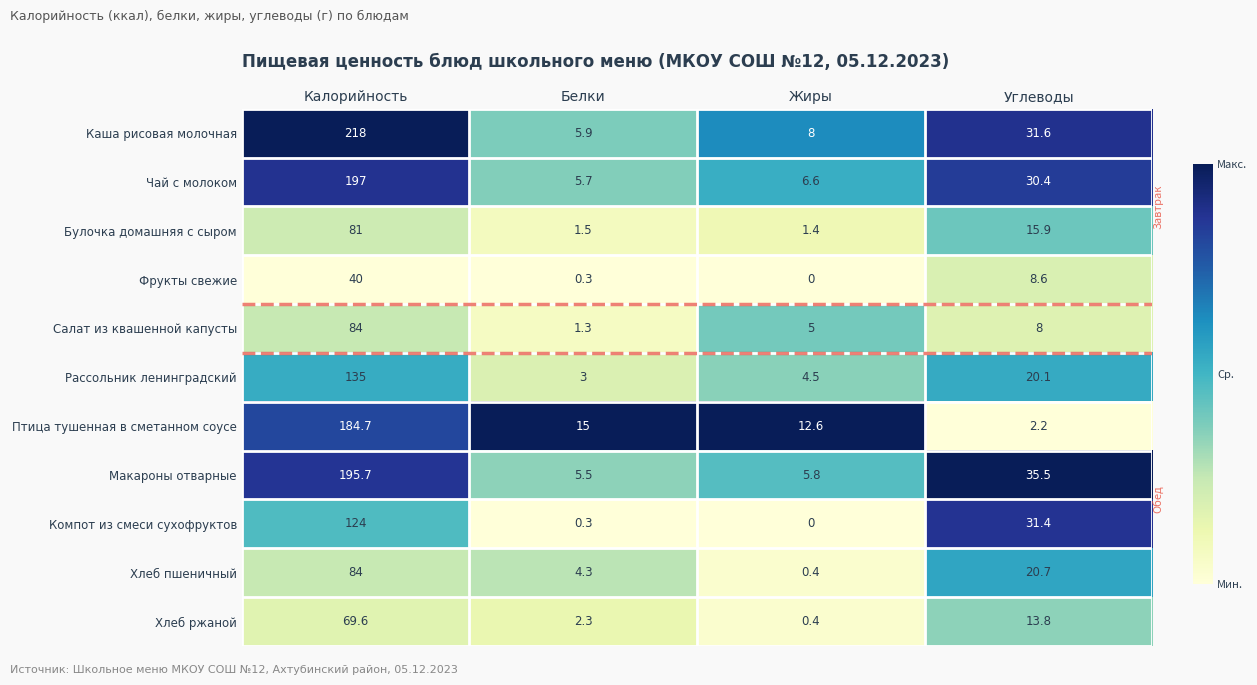

Is it true that Макароны отварные equals 35.5 at Углеводы?

True